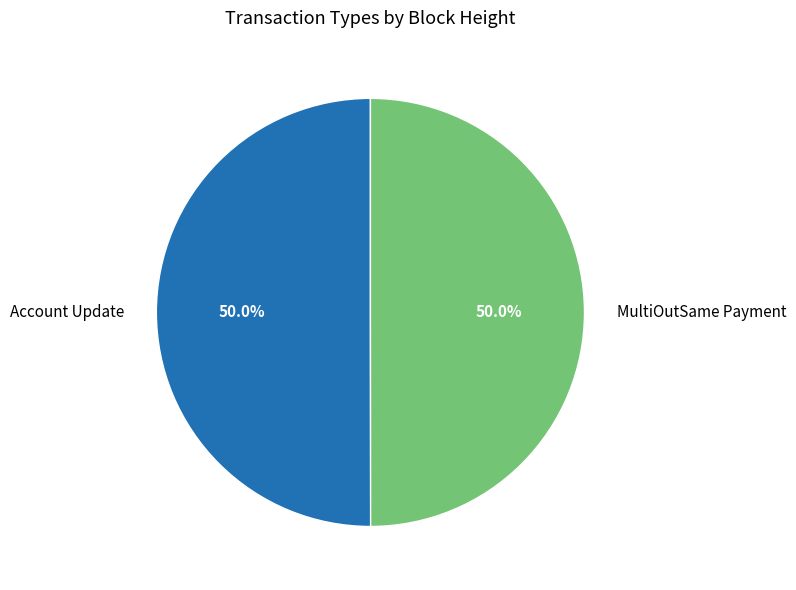

What is the ratio of the value at Account Update to the value at MultiOutSame Payment?

1.0